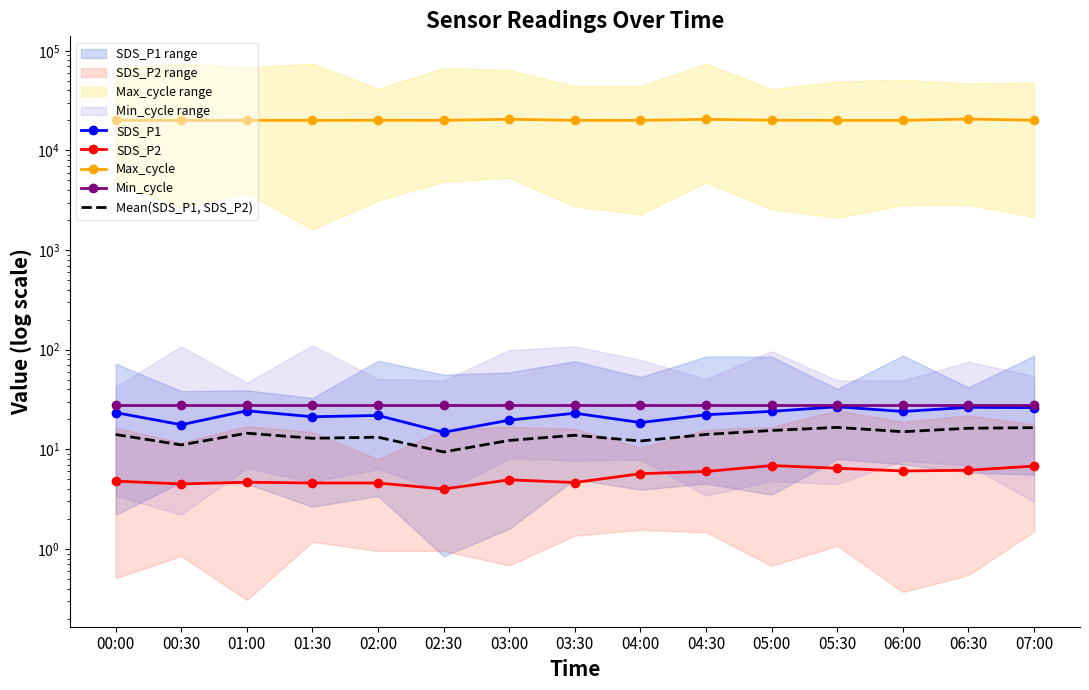

What is the value of the SDS_P2 point at the 6th from the left?

4.0